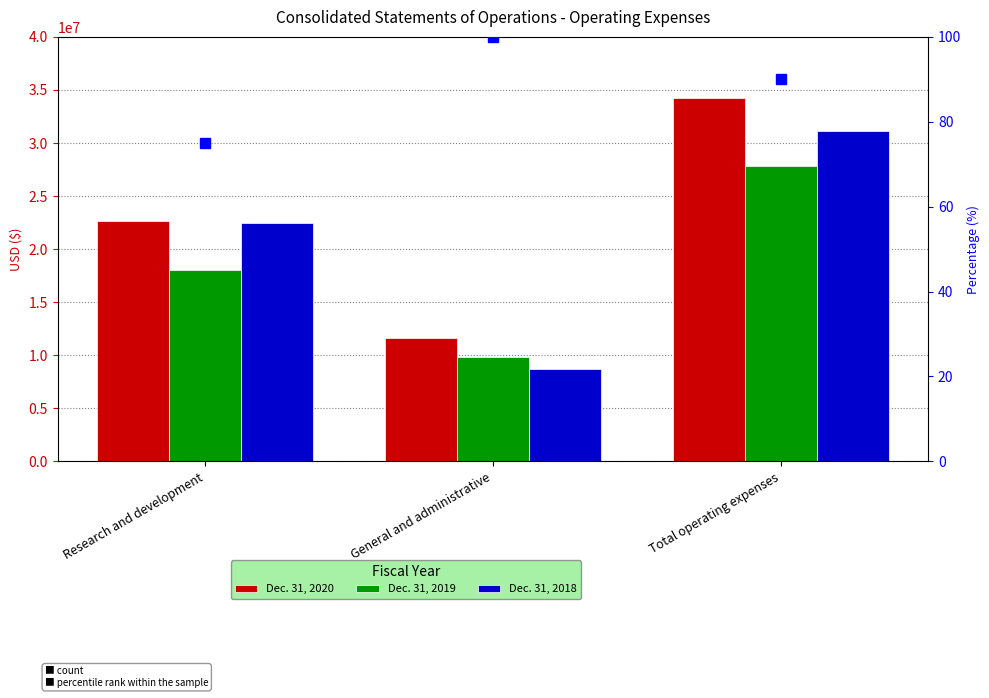

Rank the series at Research and development from highest to lowest value.

Dec. 31, 2020, Dec. 31, 2018, Dec. 31, 2019